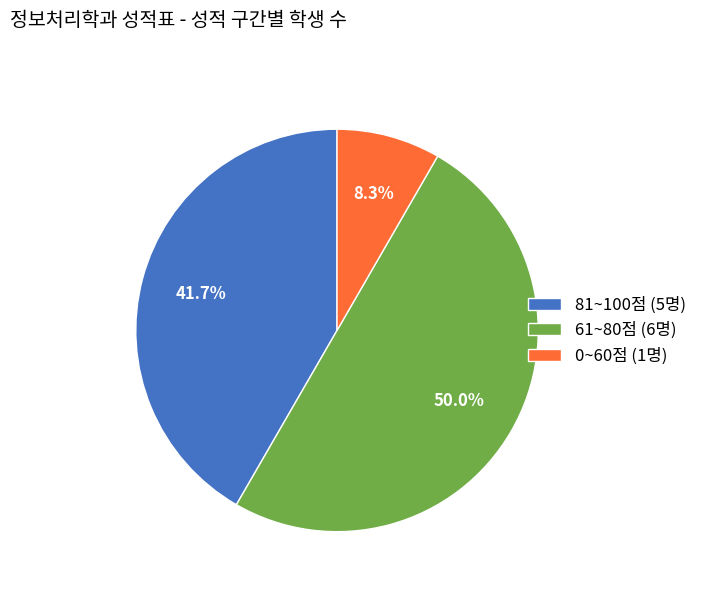

How many segments does this pie chart have?

3